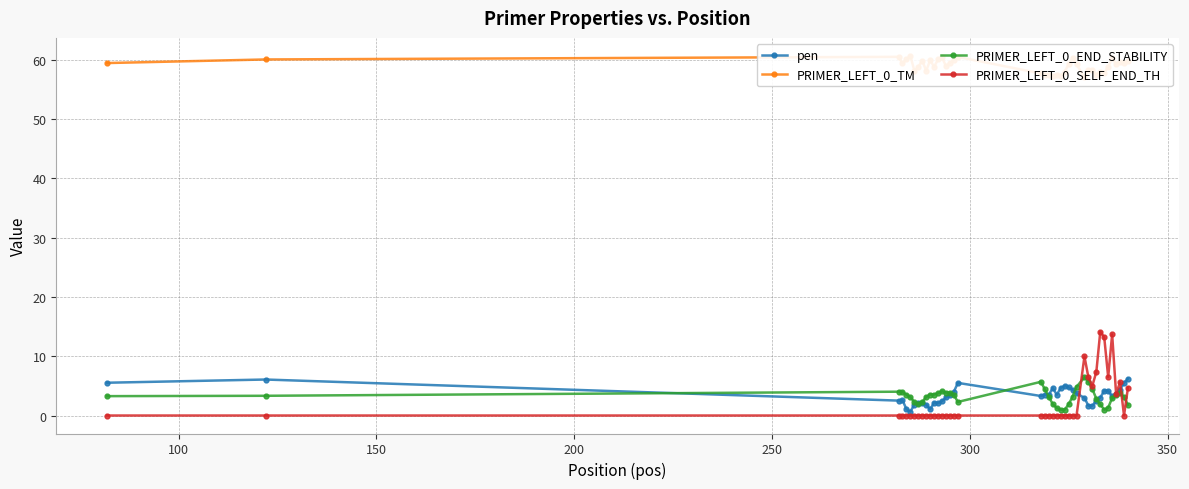

True or false: PRIMER_LEFT_0_END_STABILITY has more than 2 points higher than both neighbors.

True